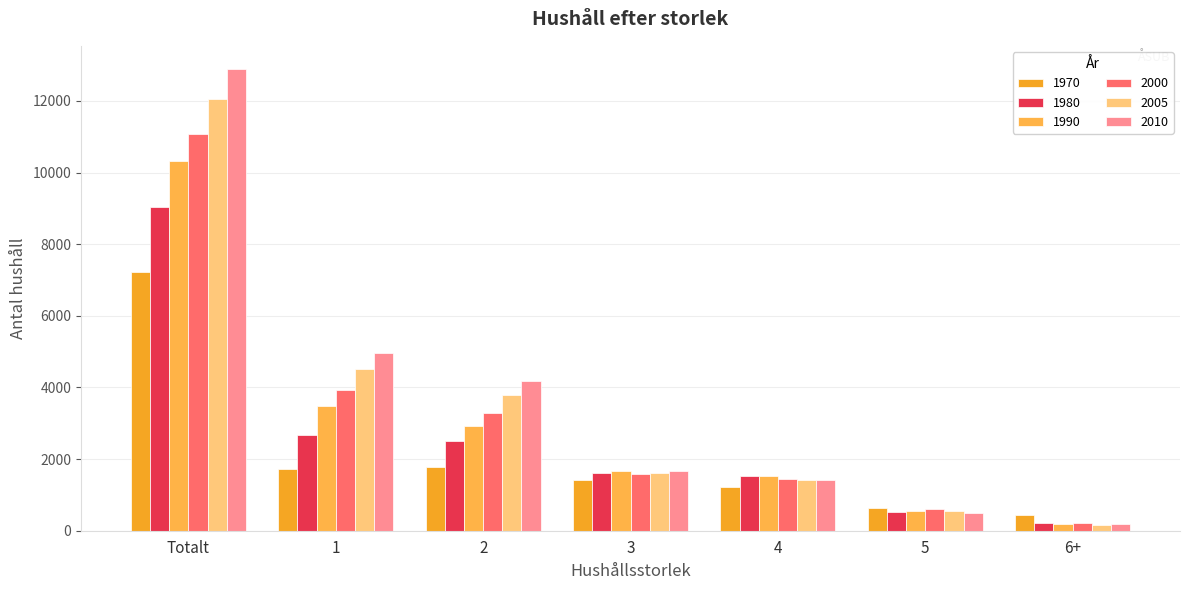

How many bars are there in total?

42